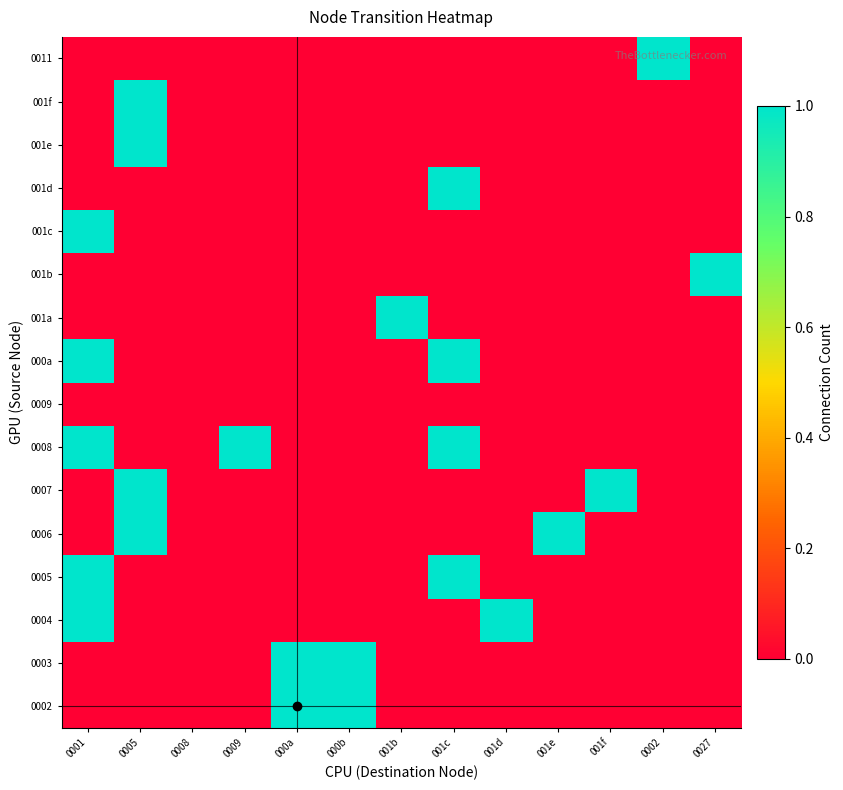

Rank the series by their maximum value, from highest to lowest.

0002, 0003, 0004, 0005, 0006, 0007, 0008, 000a, 001a, 001b, 001c, 001d, 001e, 001f, 0011, 0009